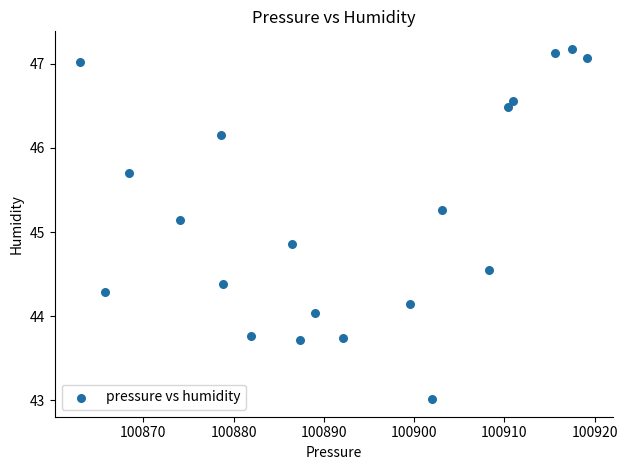

What is the range of X values (max minus min)?

56.2